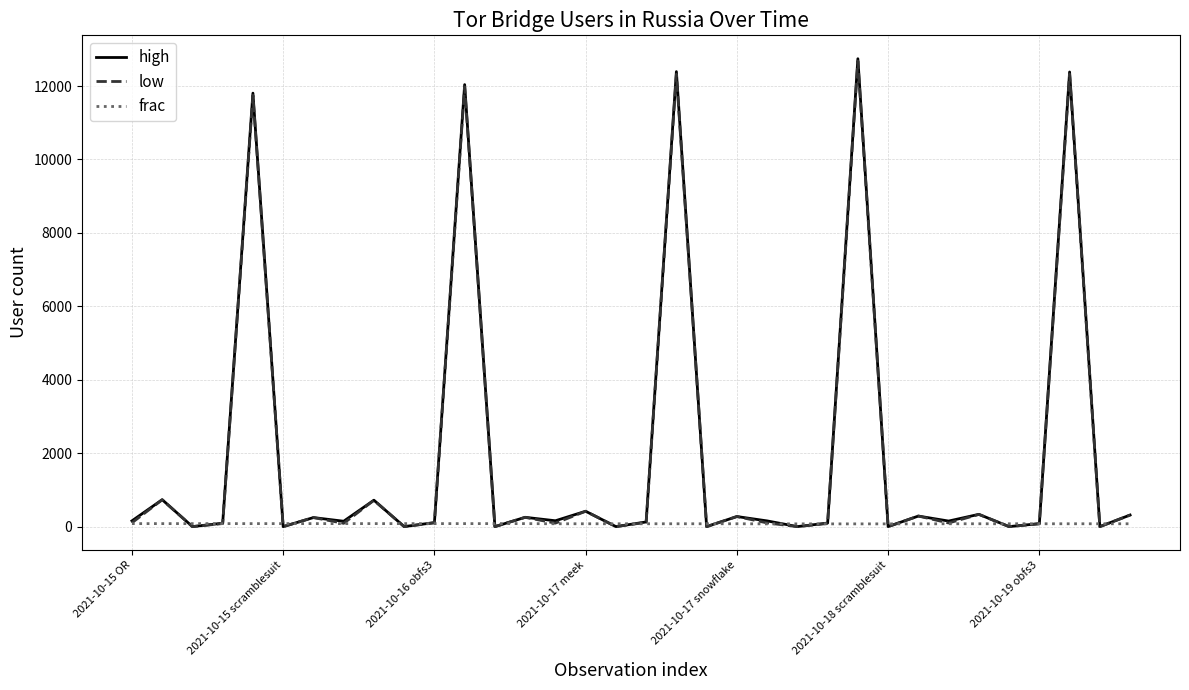

Which series has the largest range (max minus min)?

high